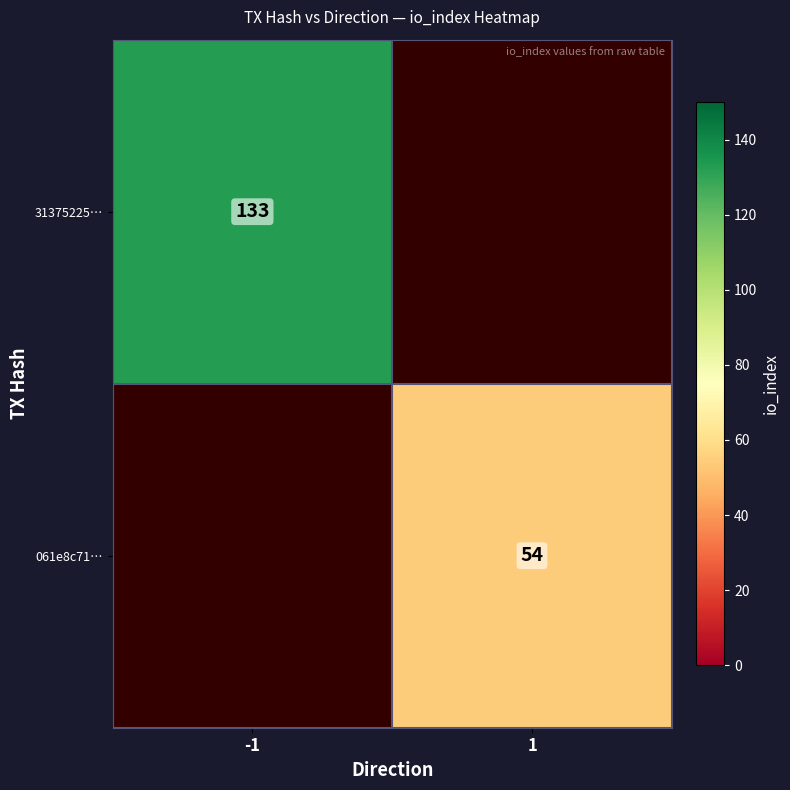

Which has a higher value, 1 or -1?

-1